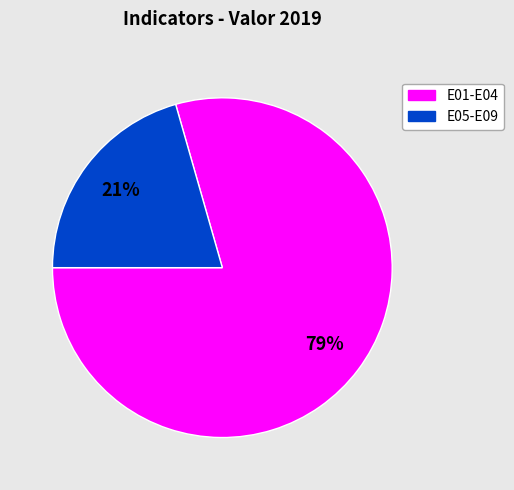

Is there a majority slice in this chart?

Yes